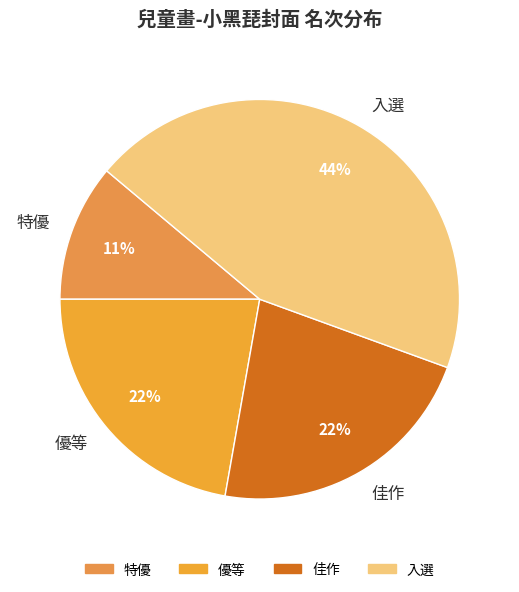

What is the smallest slice in the pie chart?

特優